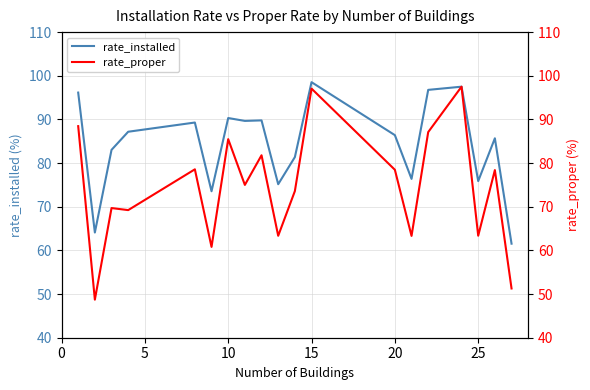

True or false: rate_installed and rate_proper cross at least once.

False